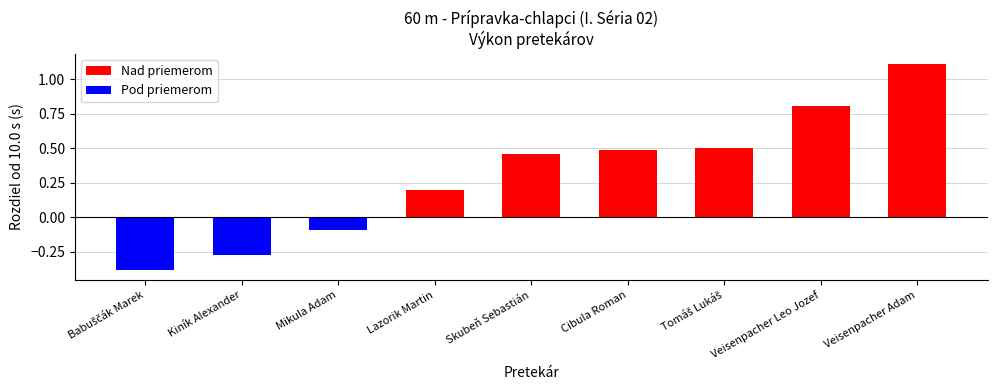

Does the chart contain stacked bars?

No